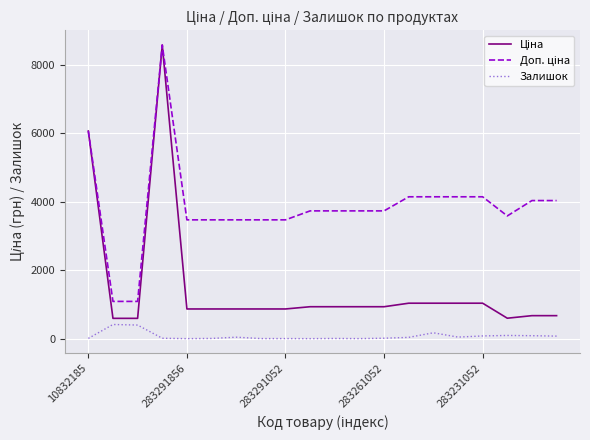

What is the greatest value displayed?

8581.1